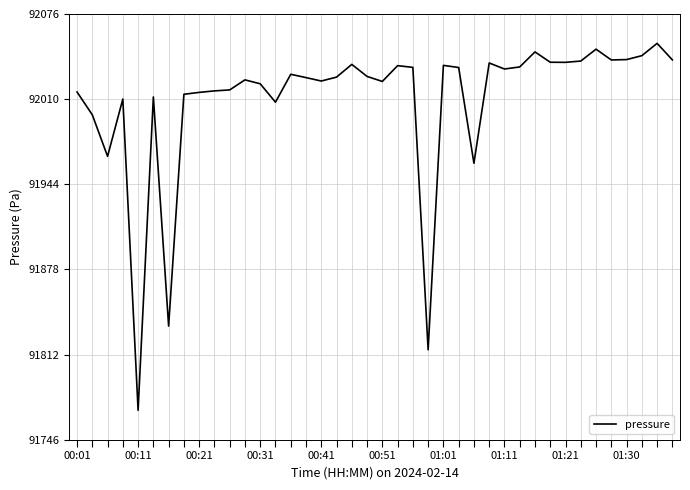

What is the smallest value displayed?

91769.1